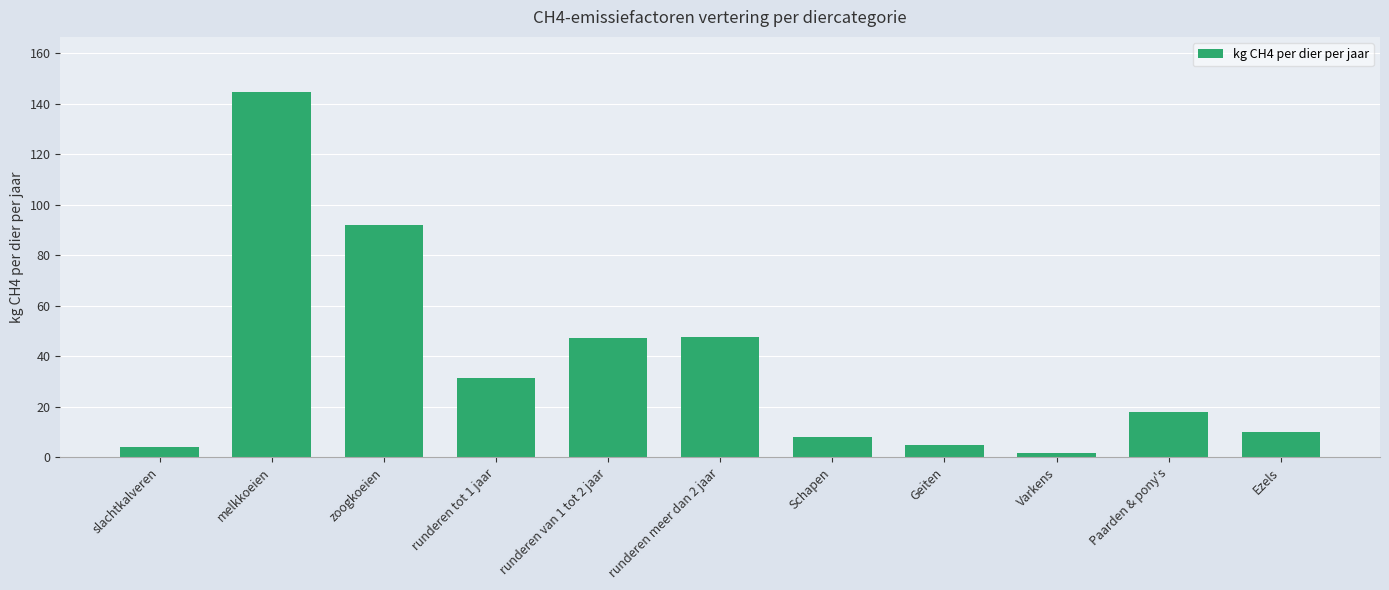

What is the difference between the values at runderen meer dan 2 jaar and zoogkoeien?

44.3